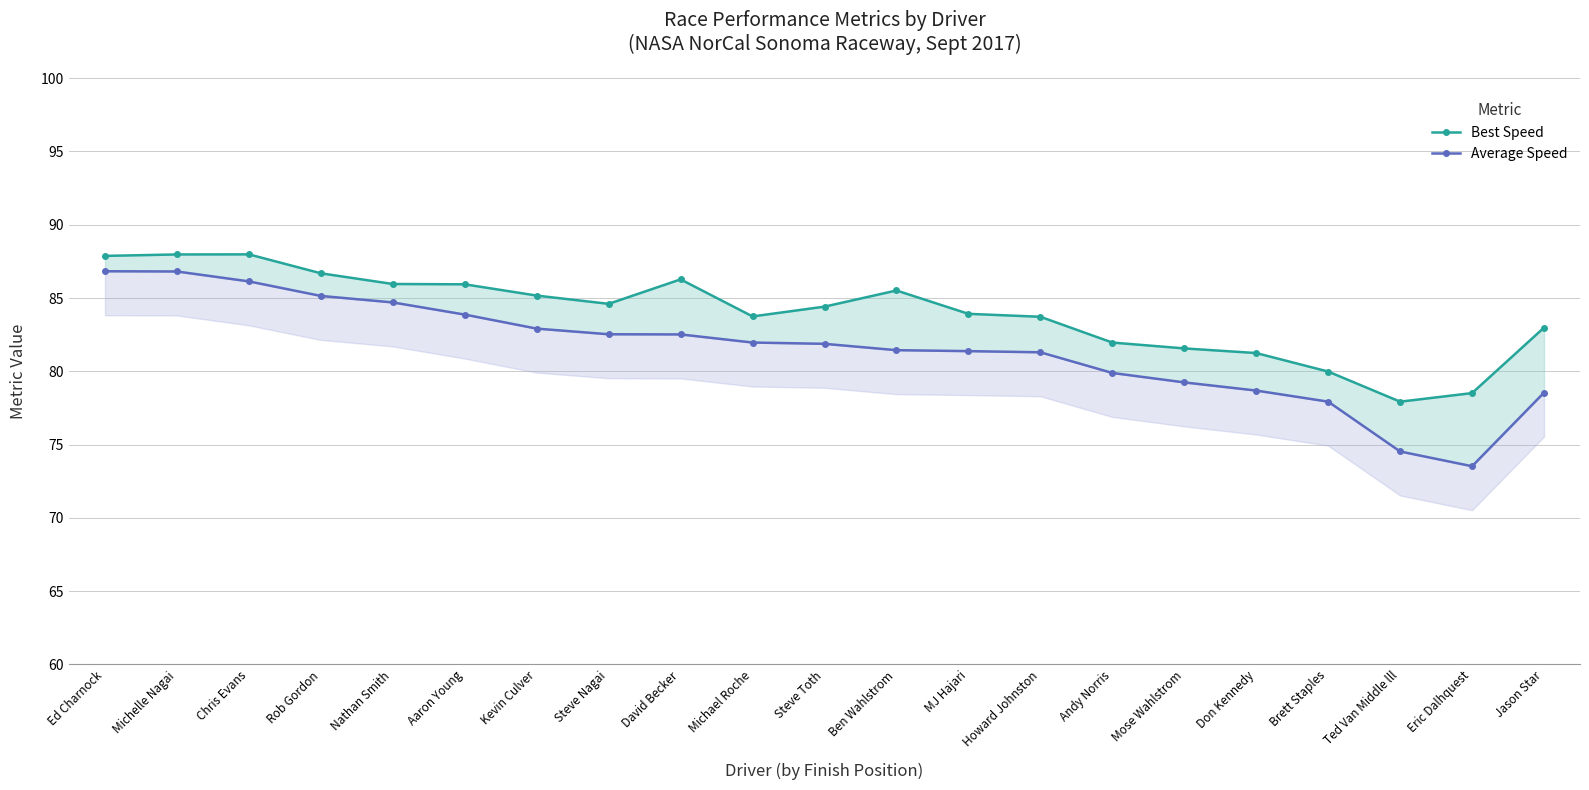

Which category has the lowest value in the Best Speed series?

Ted Van Middle lll